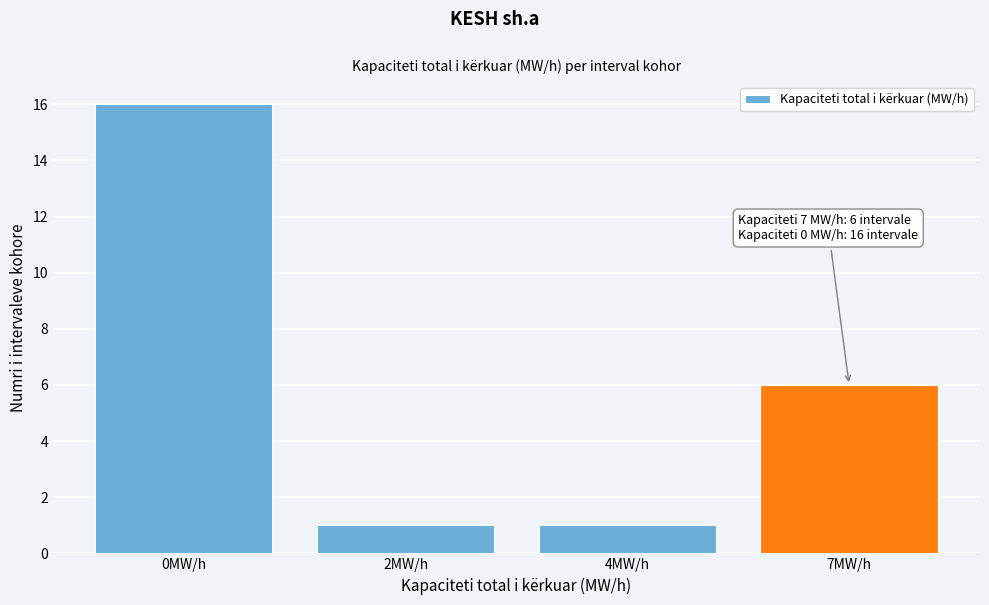

Reading right to left, extract all data points from this chart.

7MW/h=6	4MW/h=1	2MW/h=1	0MW/h=16